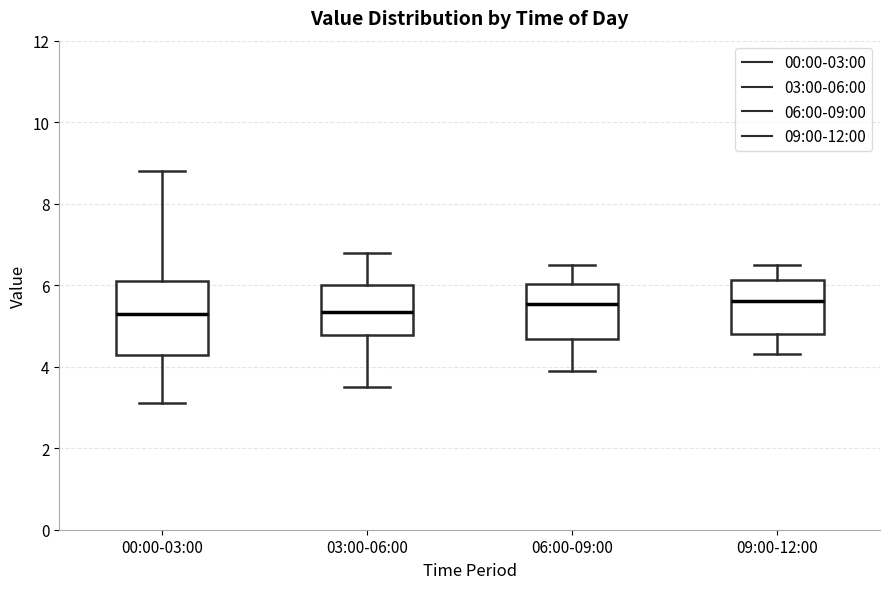

Reading left to right, transcribe this box plot: for each box, give where its median line is, the range the box spans, and where its two whiskers end, as read against the y-axis. The values are not printed on the chart, so give them approximately, as read against the axis.

00:00-03:00: median 5.4, box 4.2 to 6.2, whiskers 3.2 to 8.8
03:00-06:00: median 5.4, box 4.8 to 6.0, whiskers 3.6 to 6.8
06:00-09:00: median 5.6, box 4.6 to 6.0, whiskers 4.0 to 6.6
09:00-12:00: median 5.6, box 4.8 to 6.2, whiskers 4.4 to 6.6